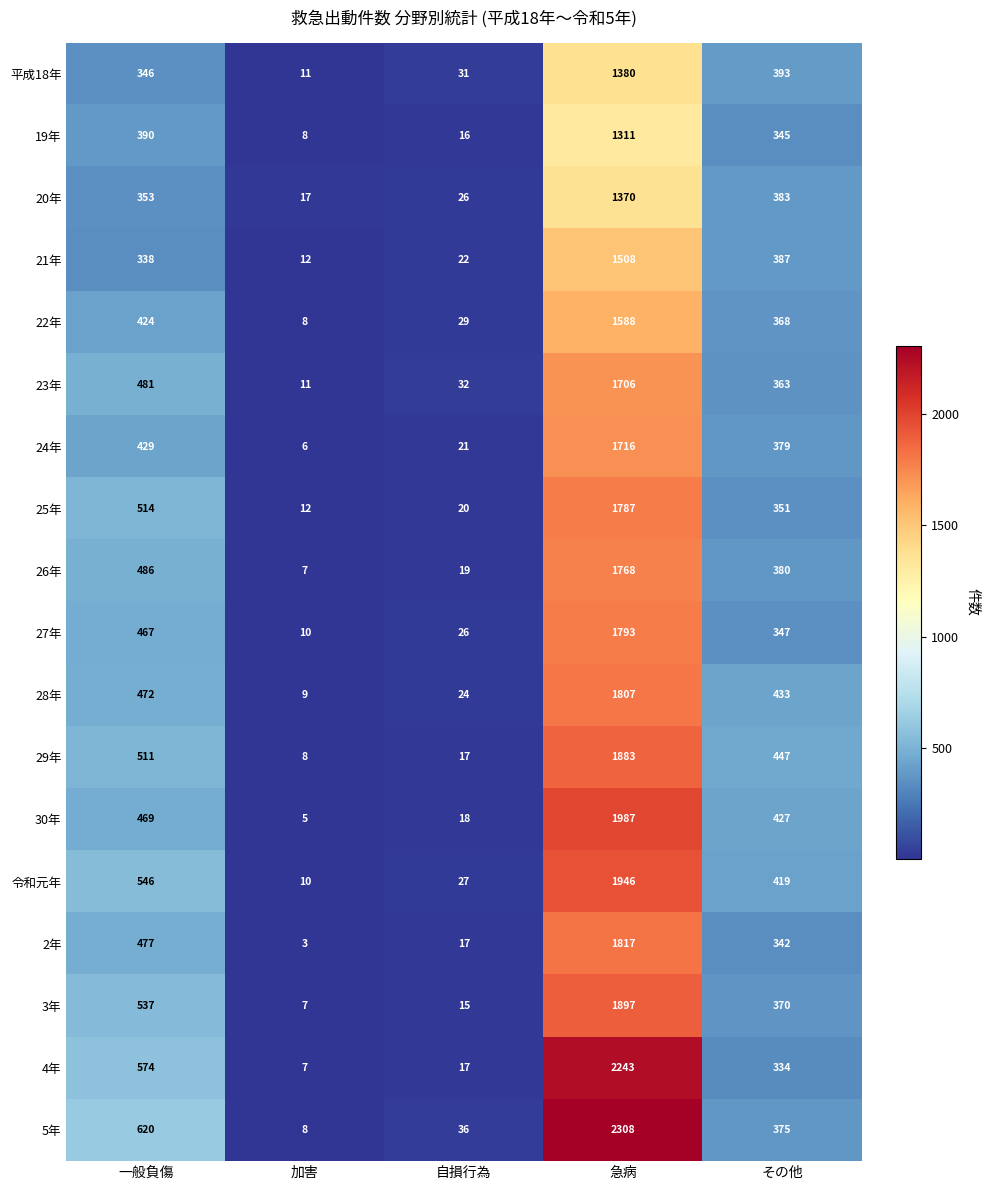

What is the difference between the second highest and second lowest values in the 令和元年 series?

519